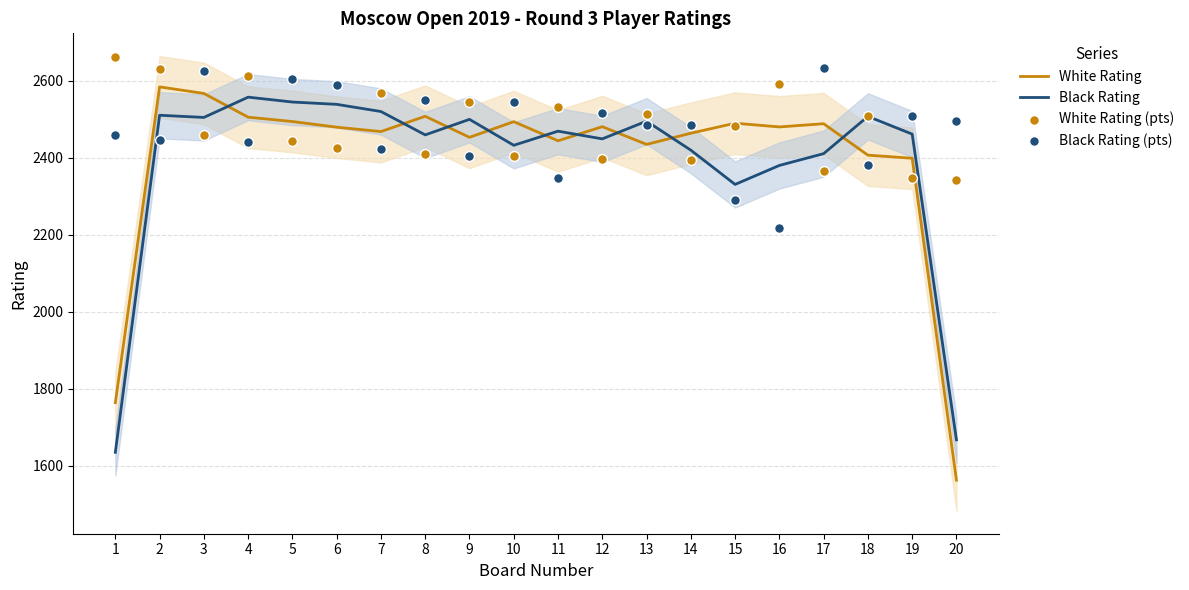

At which category is the sum across all series the highest?

2